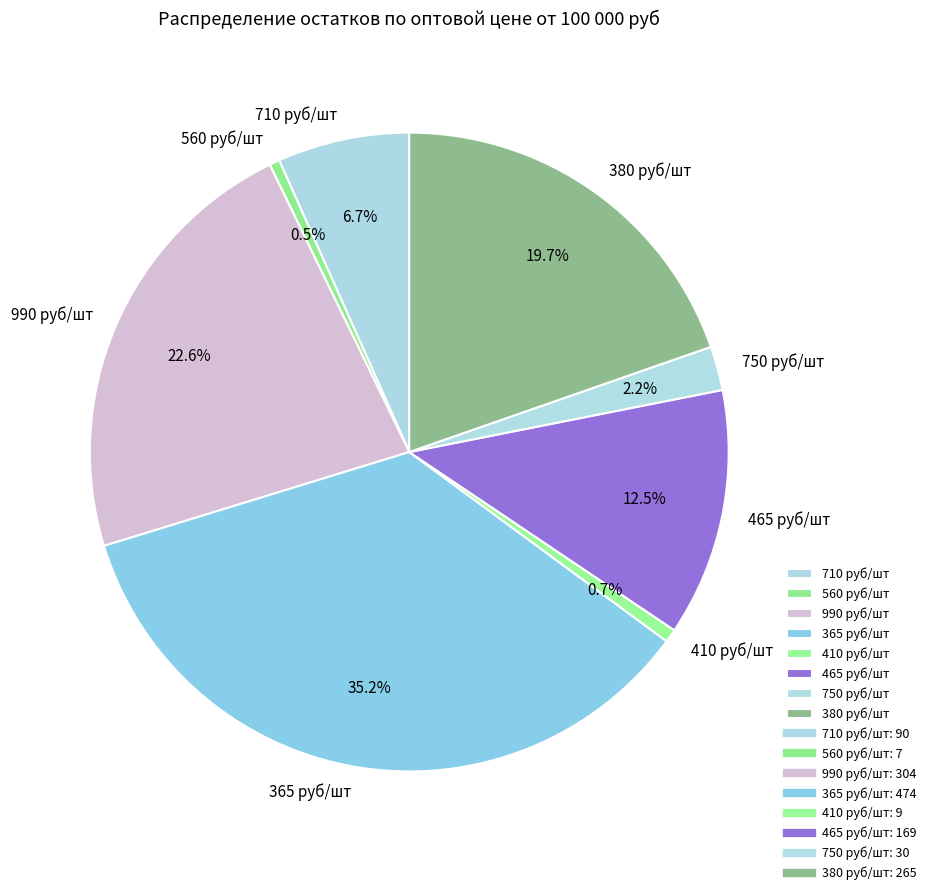

Does any single category account for the majority?

No